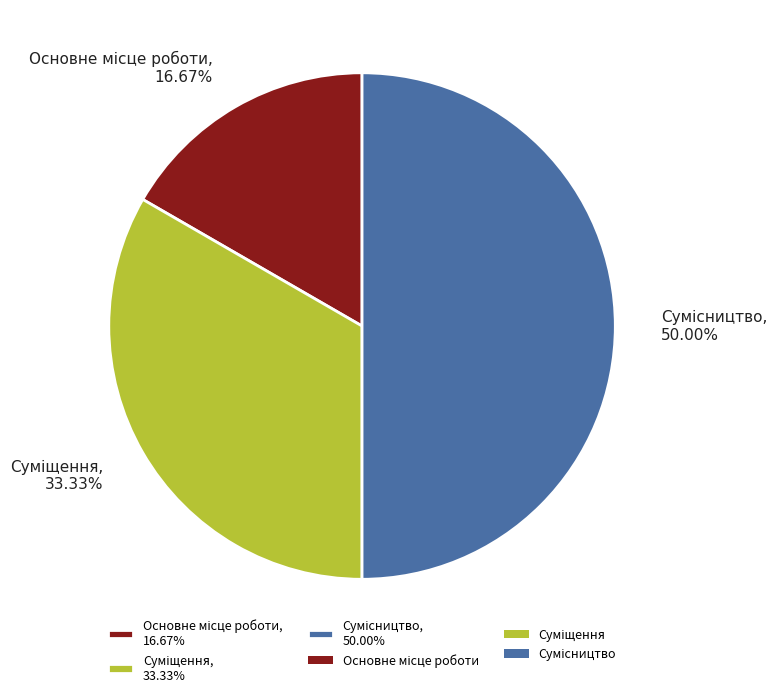

Count the number of slices in the pie.

3